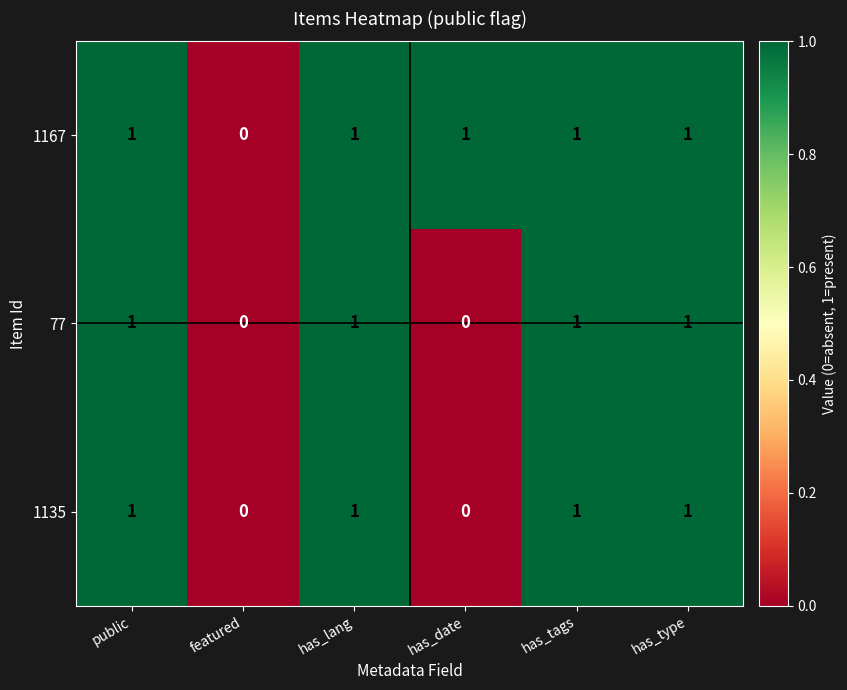

Is it true that 1167 equals 1 at has_date?

True